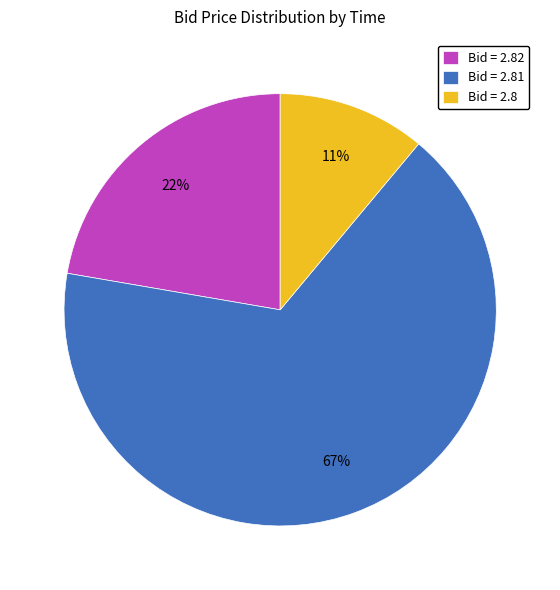

What percentage is the Bid = 2.81 slice, to the nearest percent?

67%